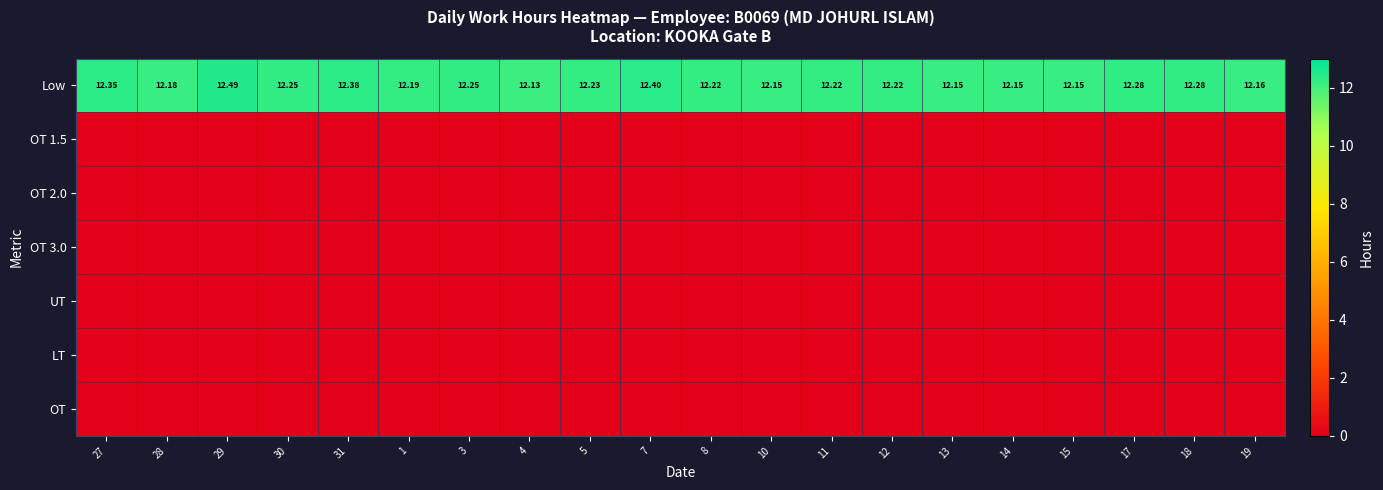

Count the number of data series in this chart.

7